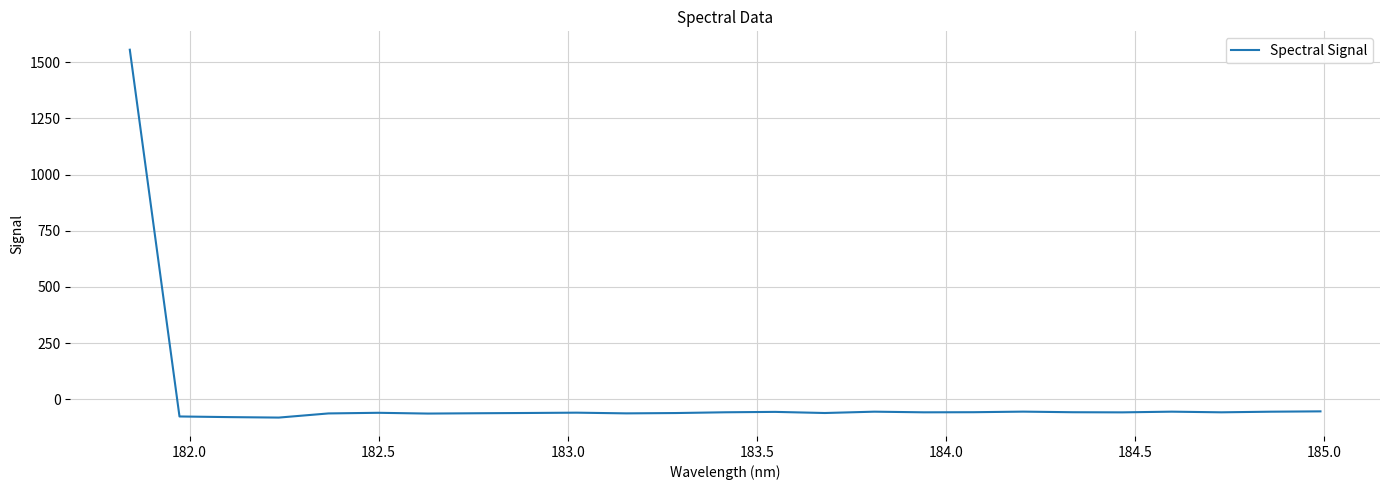

What is the difference between the maximum and minimum values?

1637.7